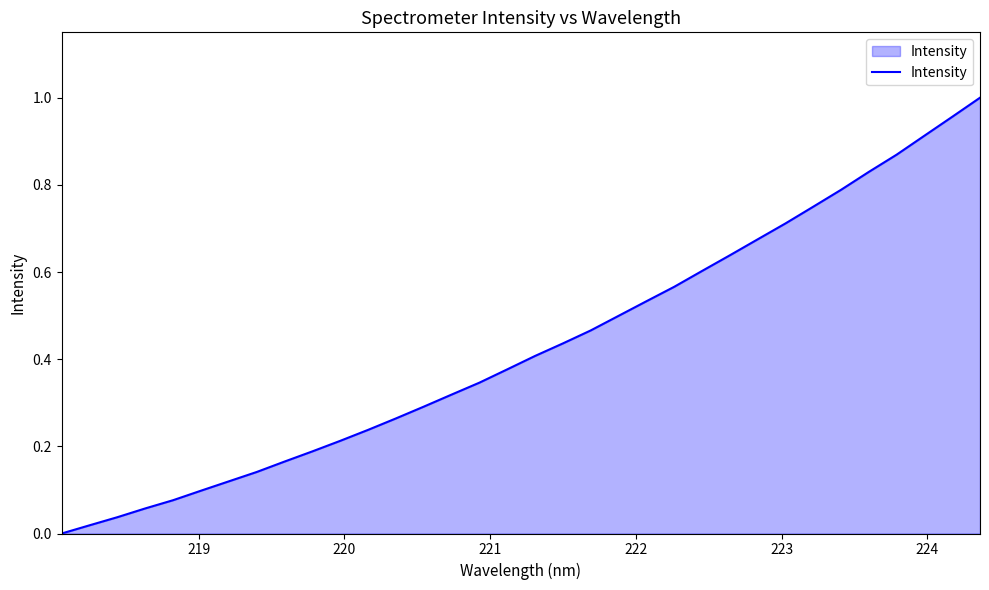

How many lines are shown in the chart?

1